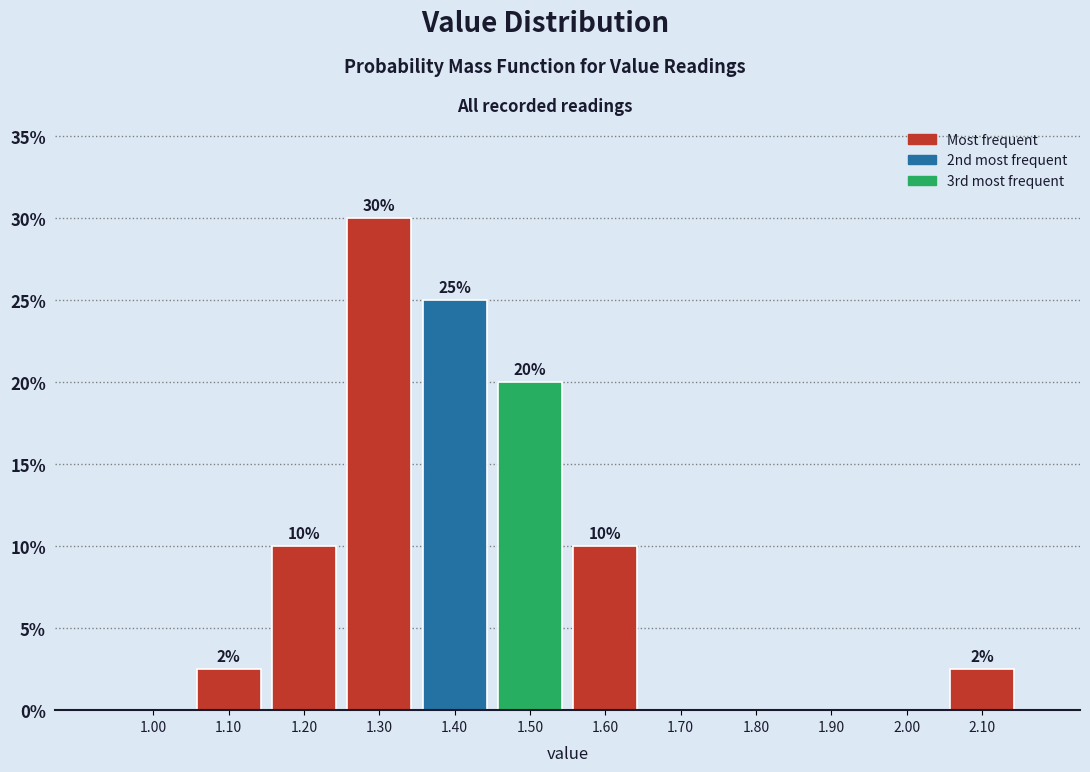

Which range on the x-axis has the tallest bar?

1.25 to 1.35